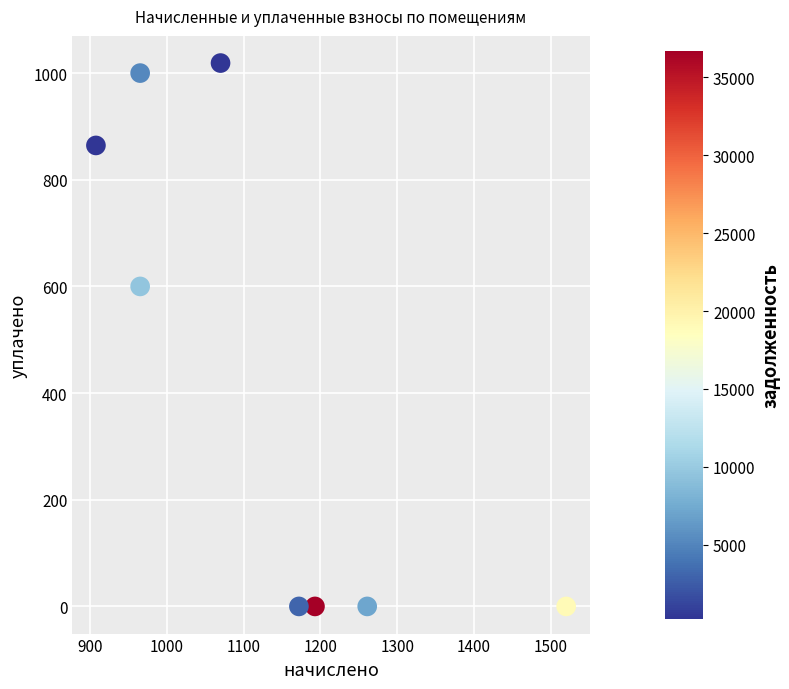

What Y value in the scatter plot is closest to 509?

600.0